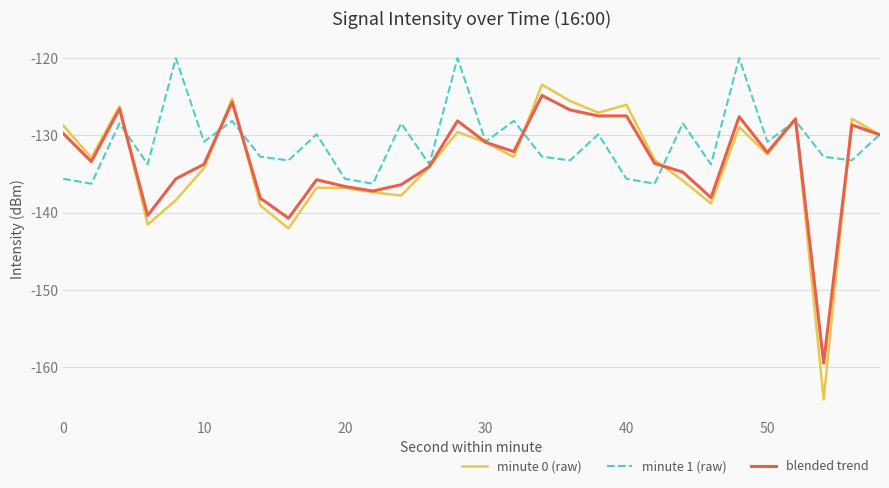

What is the difference between the maximum and minimum values in the minute 1 (raw) series?

16.2